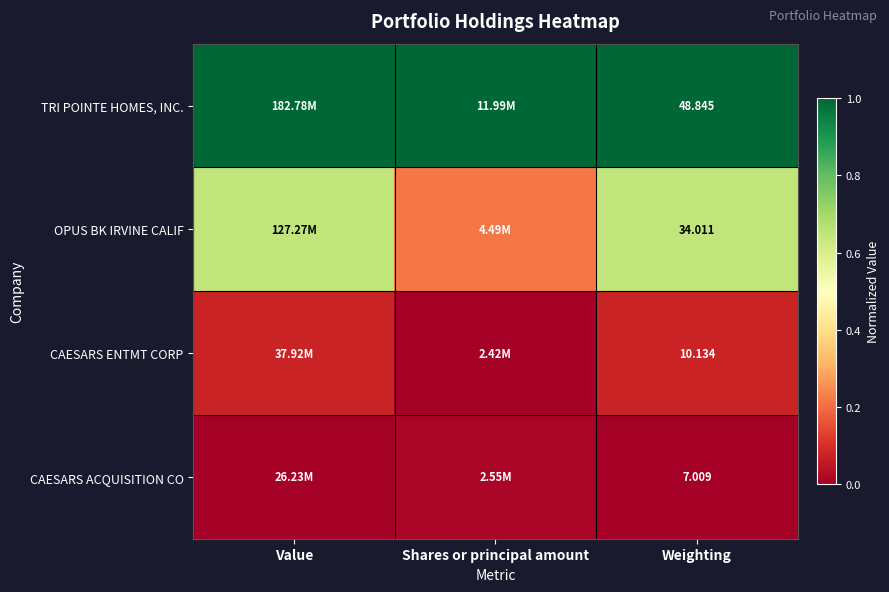

Rank the series at Weighting from highest to lowest value.

TRI POINTE HOMES, INC., OPUS BK IRVINE CALIF, CAESARS ENTMT CORP, CAESARS ACQUISITION CO